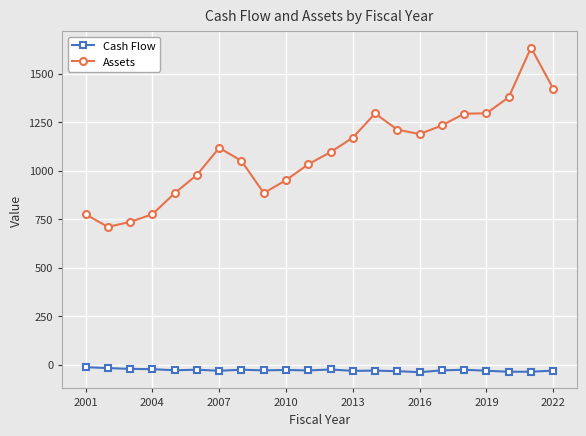

What is the highest value of the Assets series?

1633.7